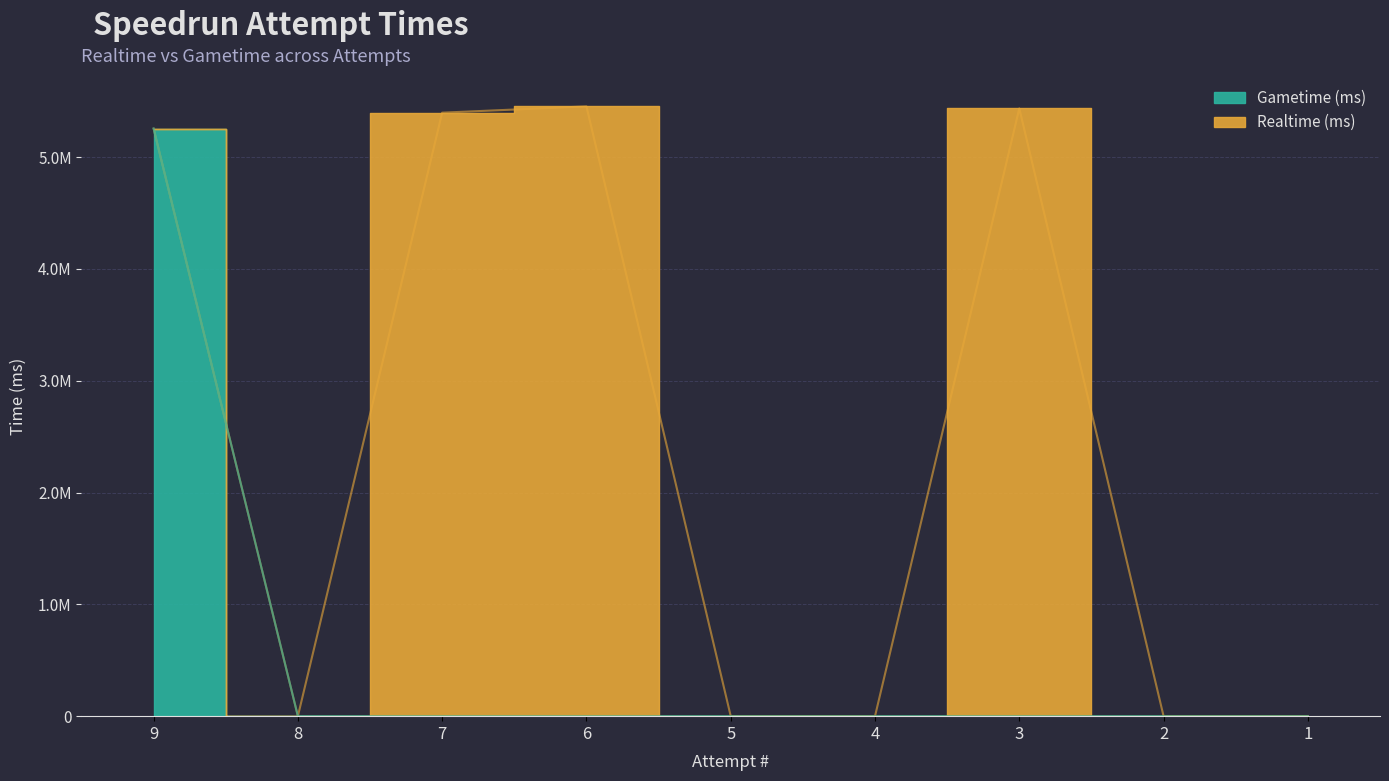

What is the sum of the Realtime (ms) values at 7 and 1?

5397669